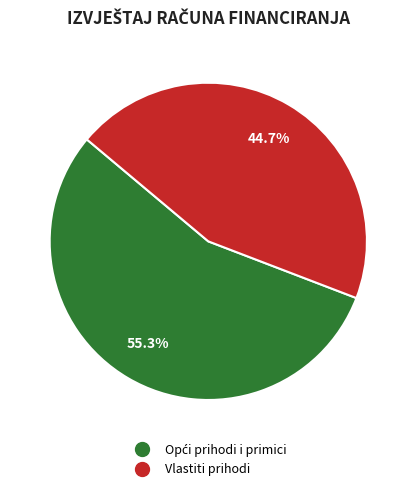

Which category has the smallest portion of the pie?

Vlastiti prihodi